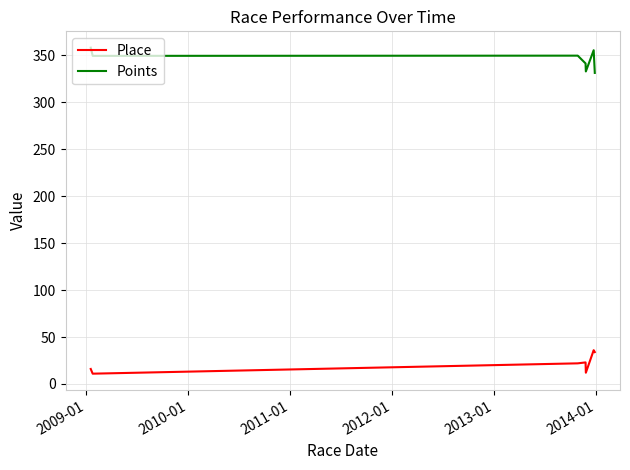

Rank the series by their average value, from lowest to highest.

Place, Points